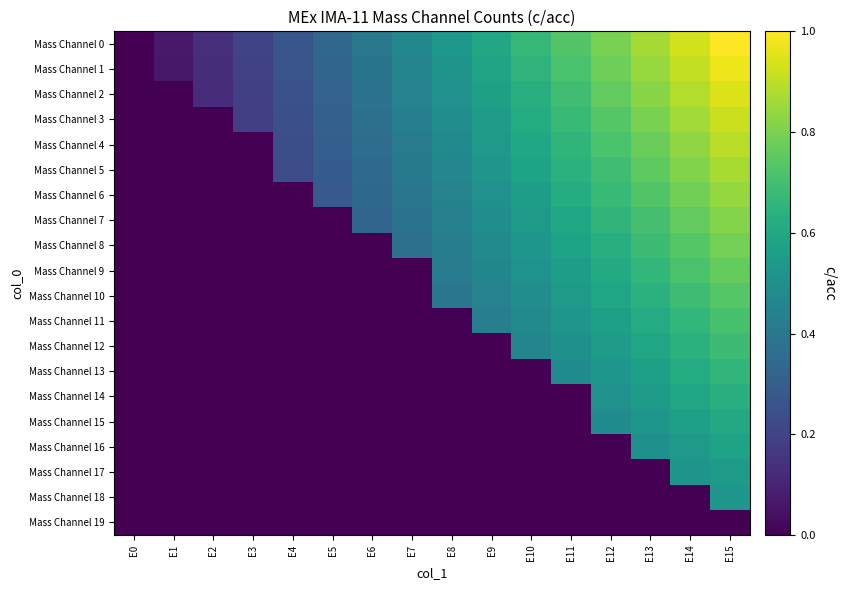

At which category is the sum across all series the highest?

E15